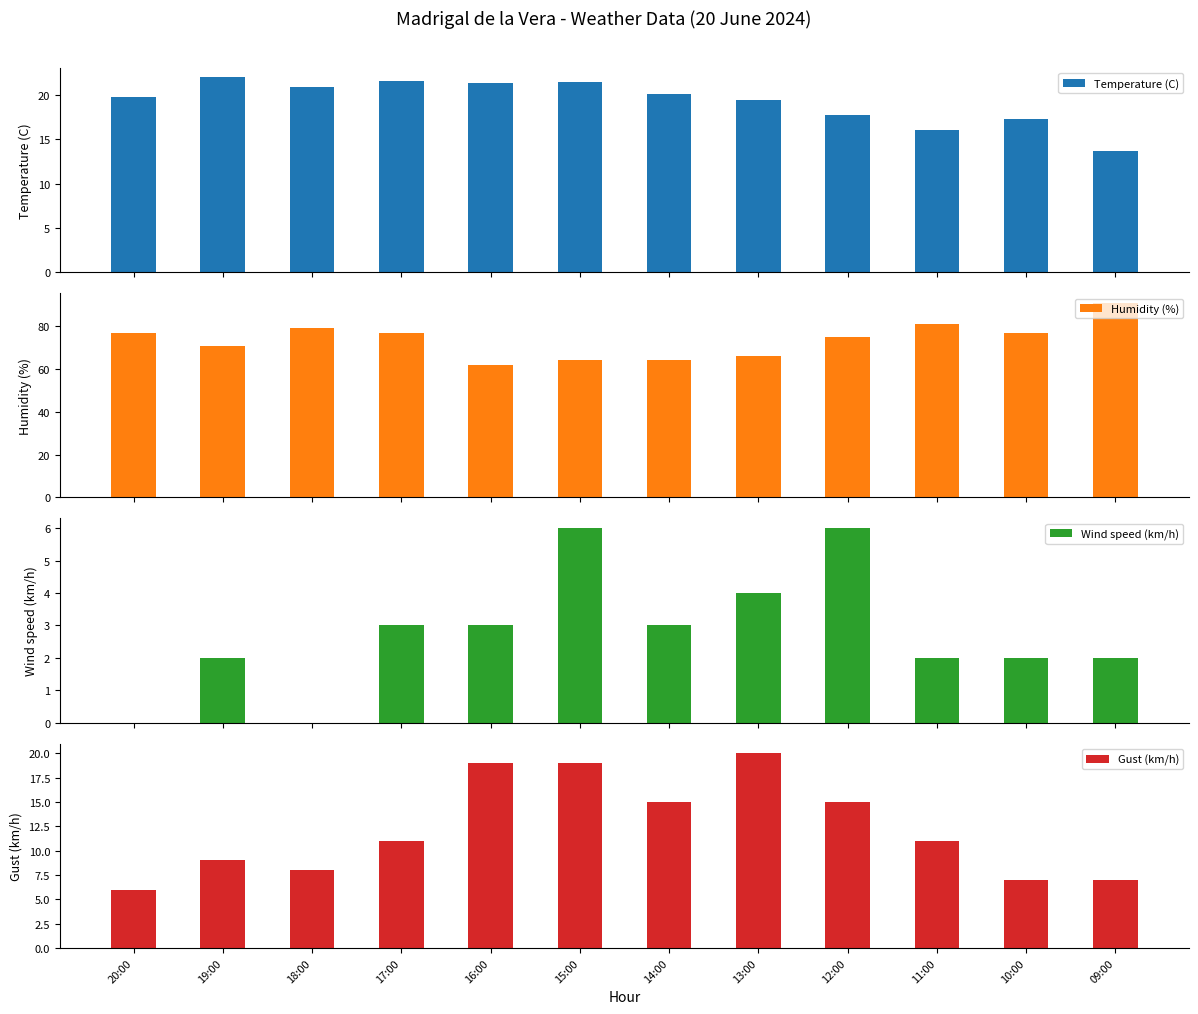

Reading left to right, extract all data points from this chart.

Temperature (C): 19.8	22.0	20.9	21.6	21.4	21.5	20.1	19.4	17.8	16.1	17.3	13.7
Humidity (%): 77.0	71.0	79.0	77.0	62.0	64.0	64.0	66.0	75.0	81.0	77.0	91.0
Wind speed (km/h): 0.0	2.0	0.0	3.0	3.0	6.0	3.0	4.0	6.0	2.0	2.0	2.0
Gust (km/h): 6.0	9.0	8.0	11.0	19.0	19.0	15.0	20.0	15.0	11.0	7.0	7.0